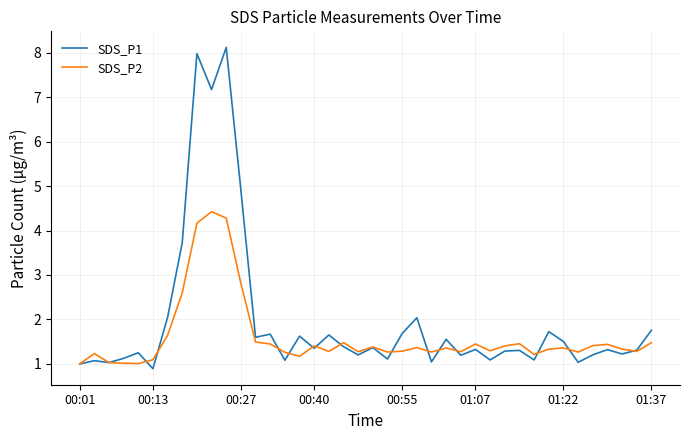

Which series has the largest total across all categories?

SDS_P1